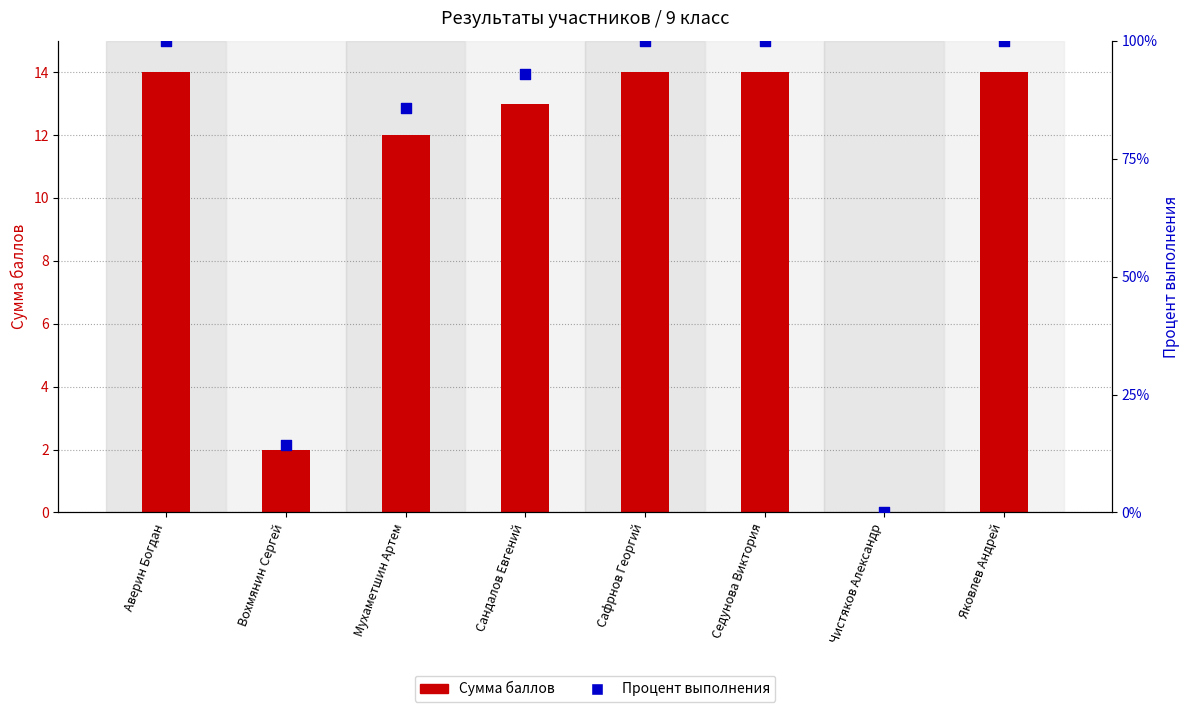

What are all the series names shown in the legend?

Сумма баллов, Процент выполнения